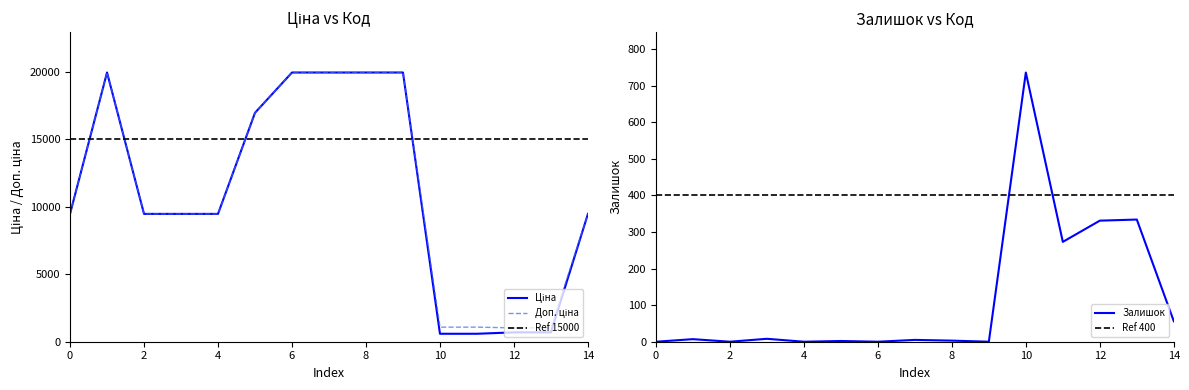

The value of Залишок at 2 is -327. True or false?

False